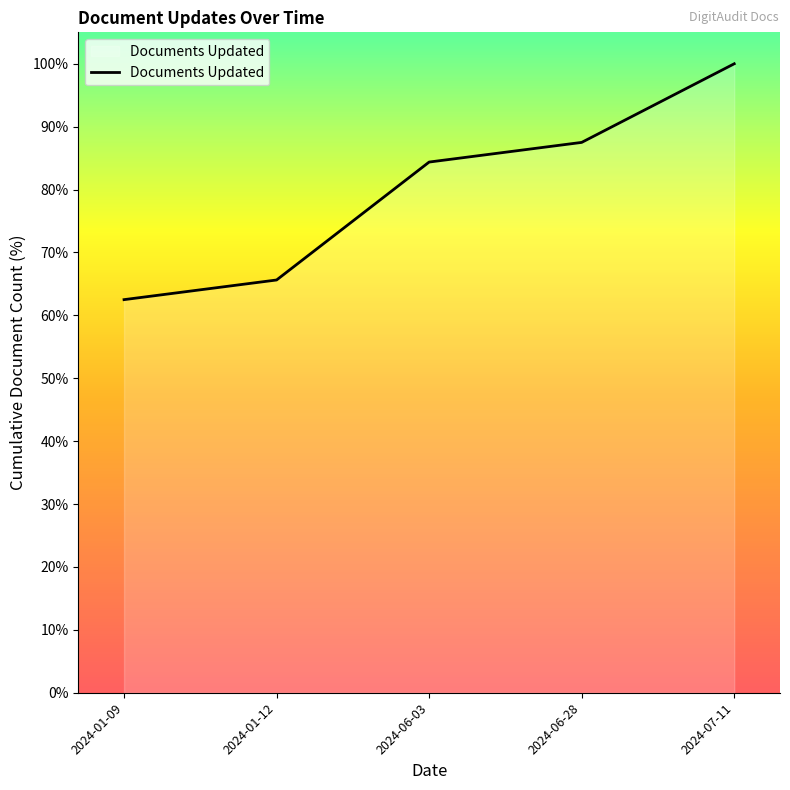

Count the number of values greater than 84.

3